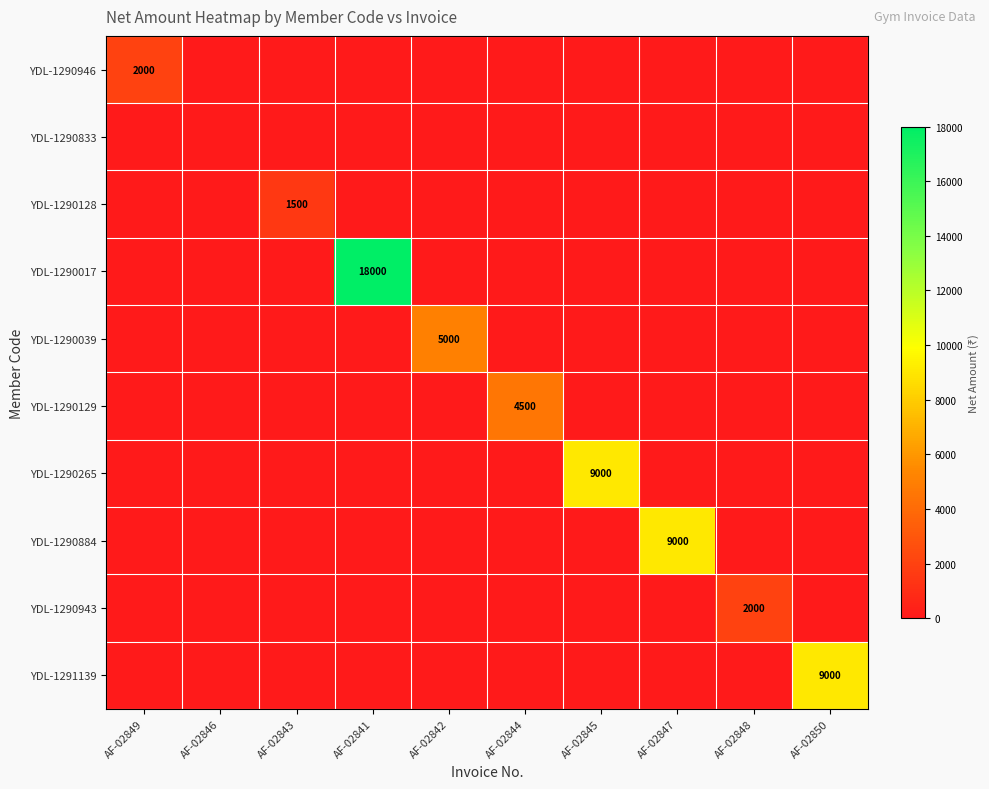

Is it true that YDL-1290946 equals 2818 at AF-02849?

False